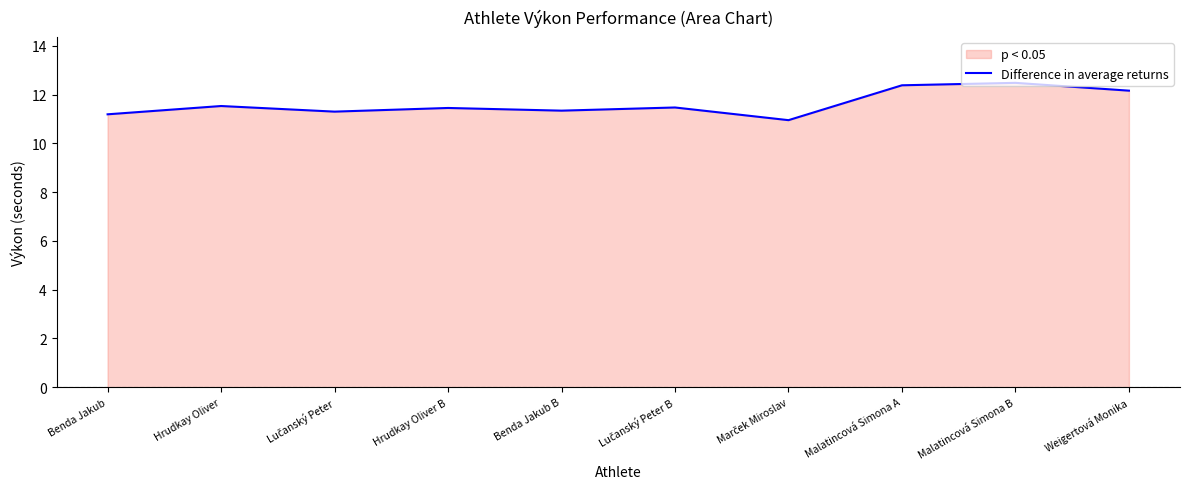

What position from the right is Marček Miroslav?

4